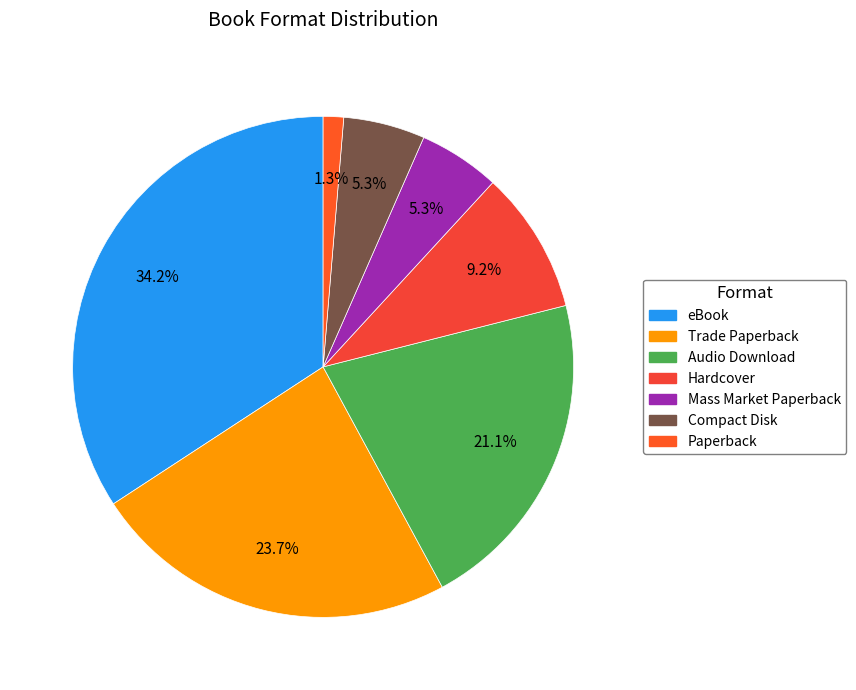

Count the number of slices in the pie.

7